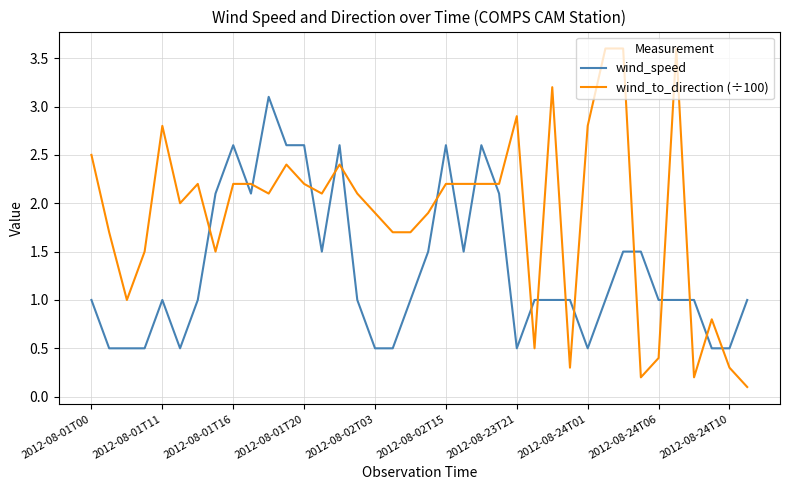

Which series has the largest total across all categories?

wind_to_direction (÷100)